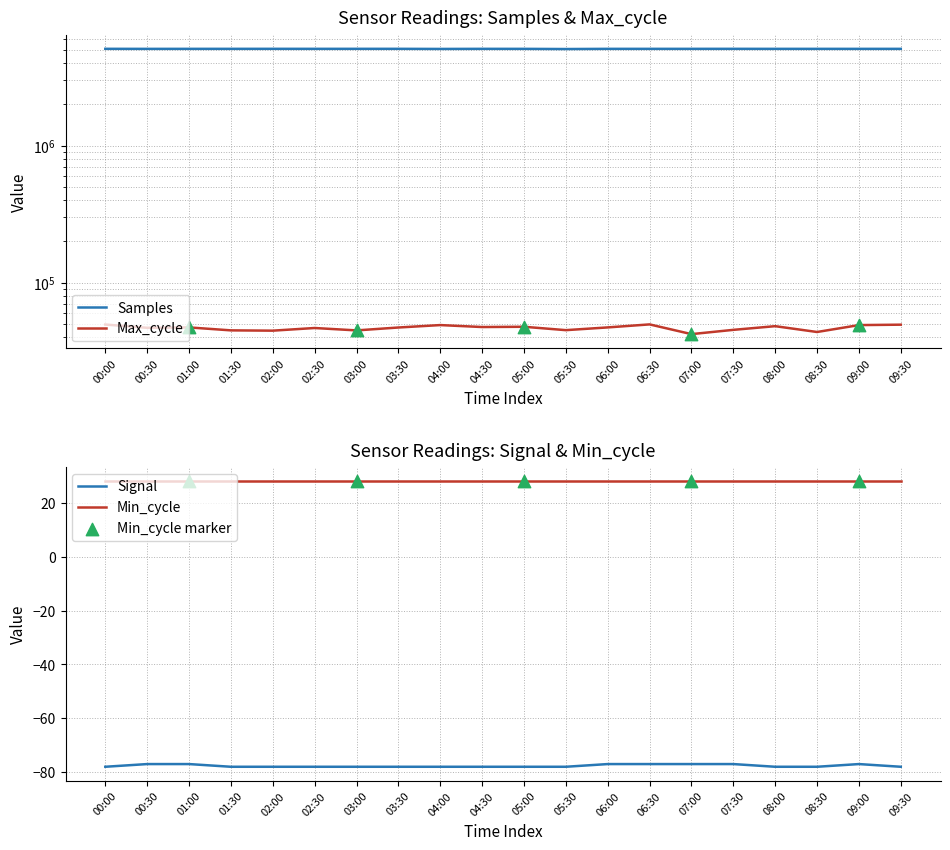

Which series has the largest total across all categories?

Samples